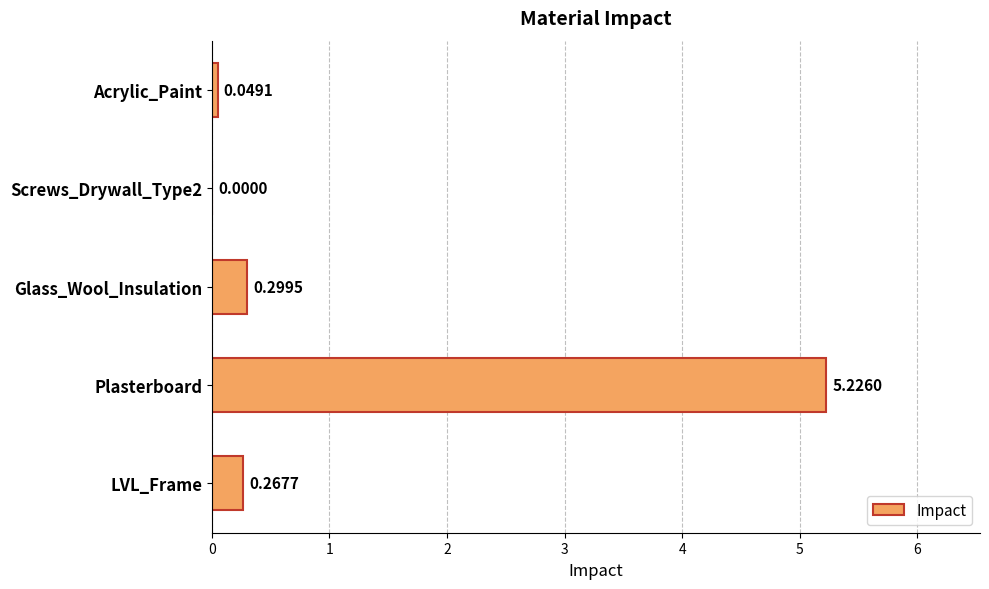

Does the chart contain stacked bars?

No